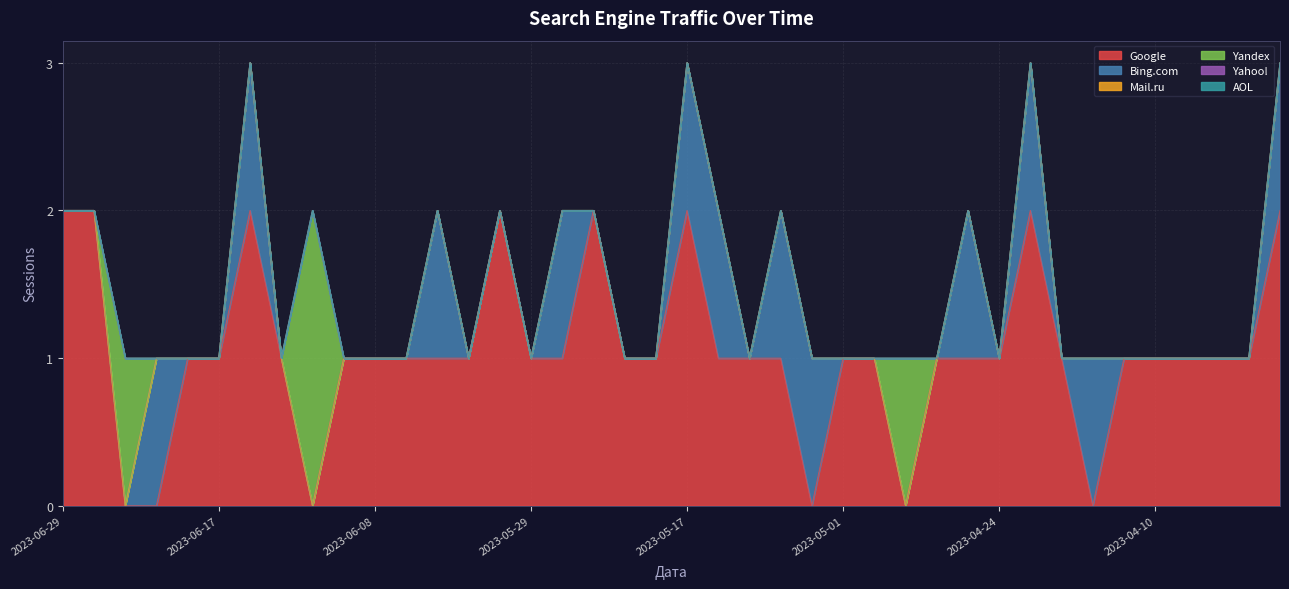

What are all the series names shown in the legend?

Google, Bing.com, Mail.ru, Yandex, Yahoo!, AOL